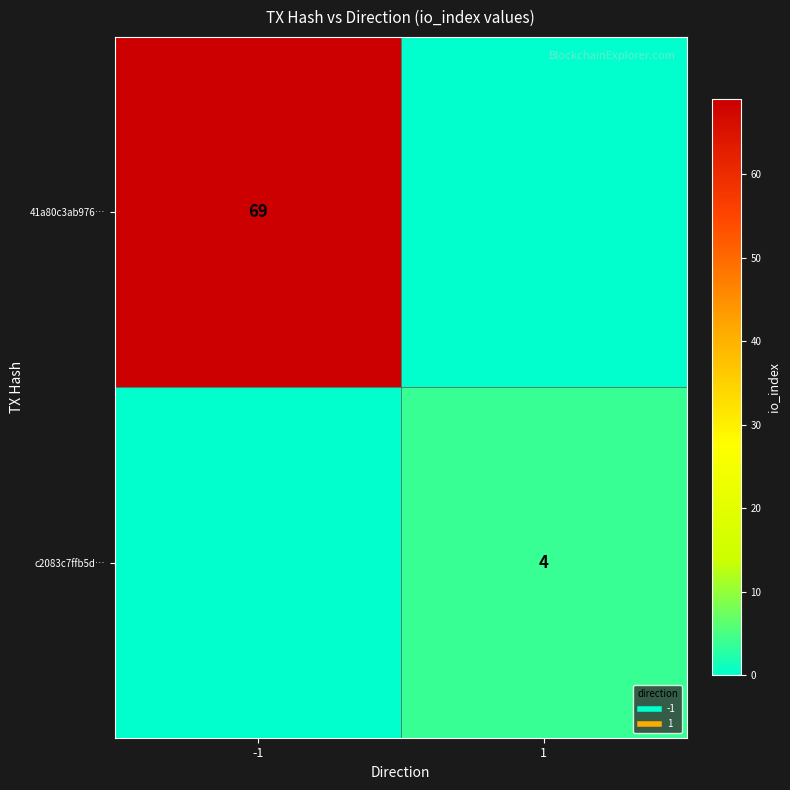

What is the sum of the 41a80c3ab976… values at 1 and -1?

69